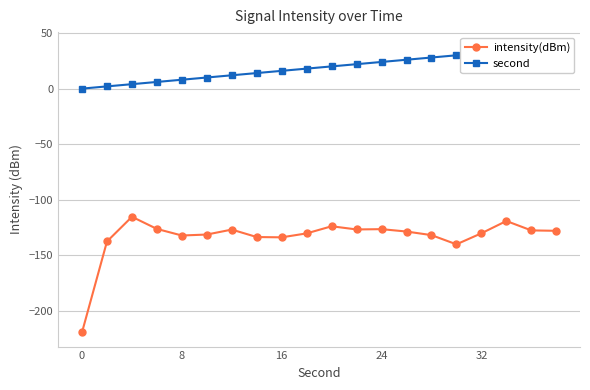

Is it true that intensity(dBm) equals -219.4 at 0?

True